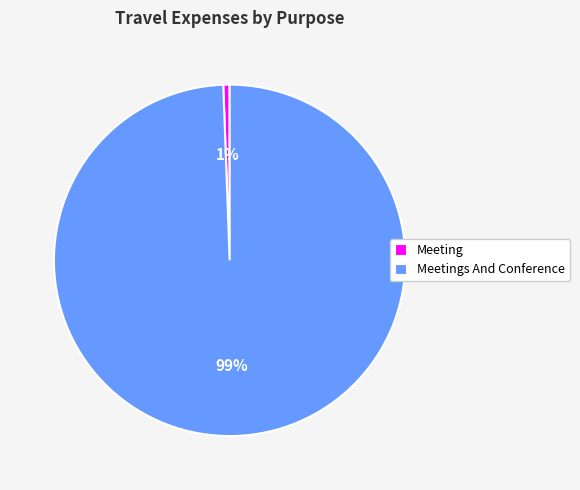

Rank the categories by value from highest to lowest.

Meetings And Conference, Meeting